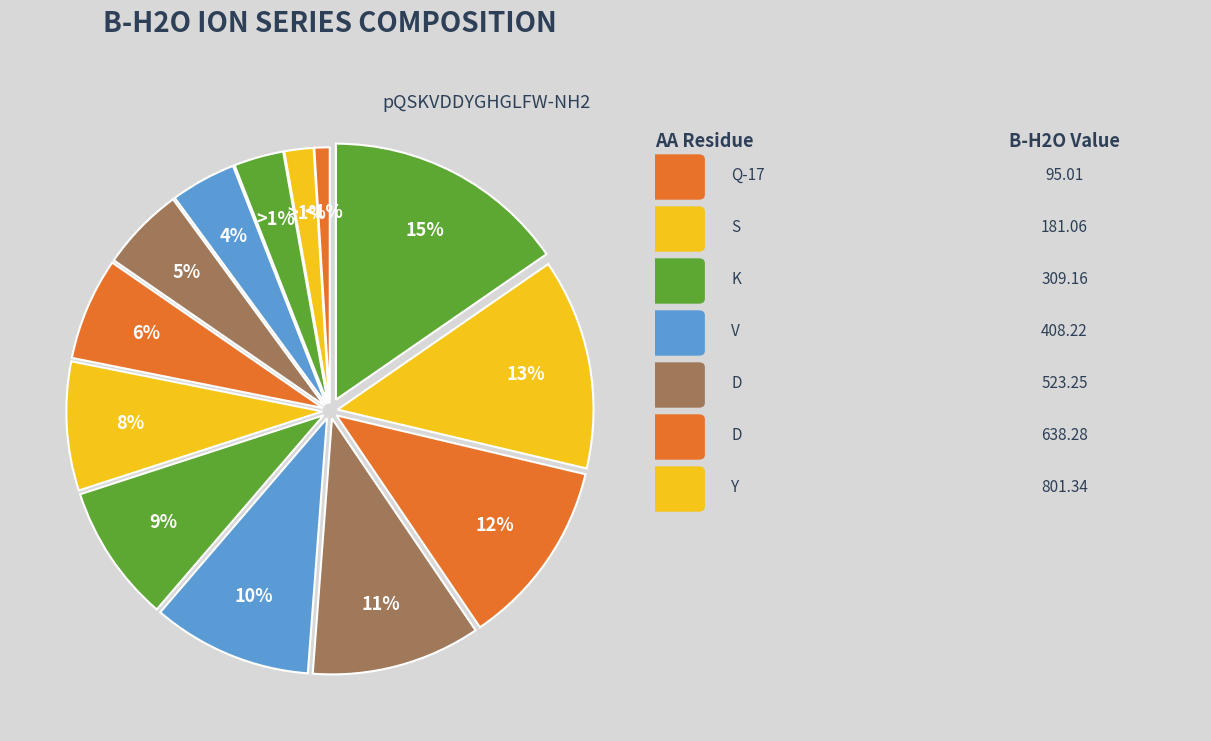

Does Q-17 account for over 50% of the chart?

No